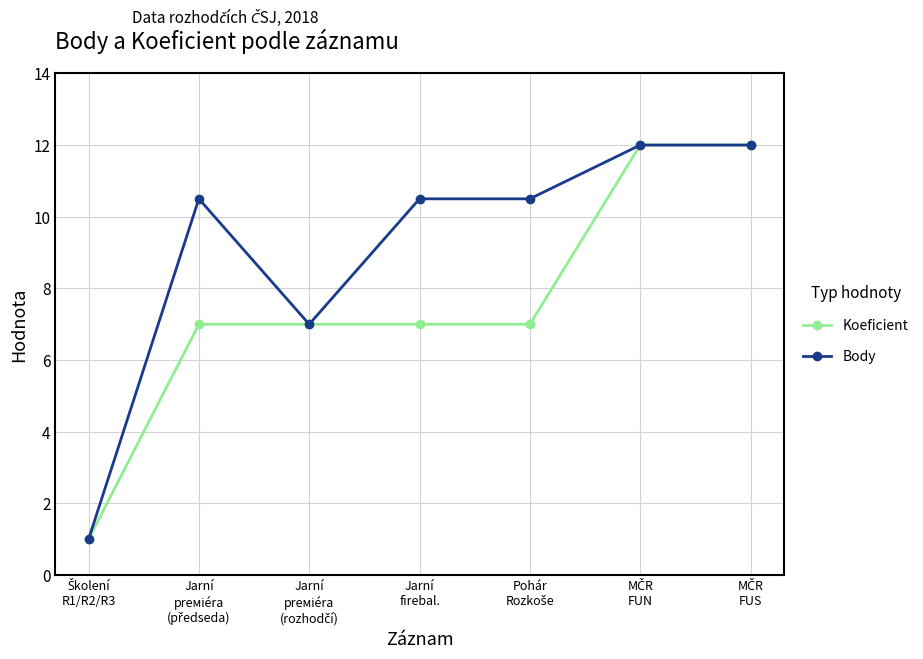

Rank the series by their average value, from highest to lowest.

Body, Koeficient